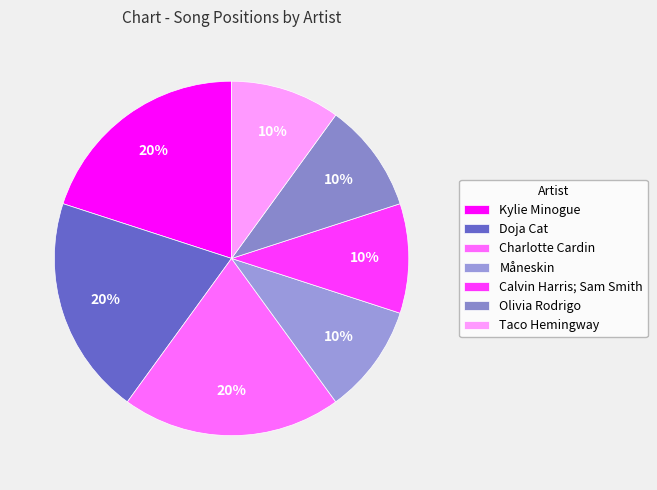

Which slice is the smallest?

Måneskin